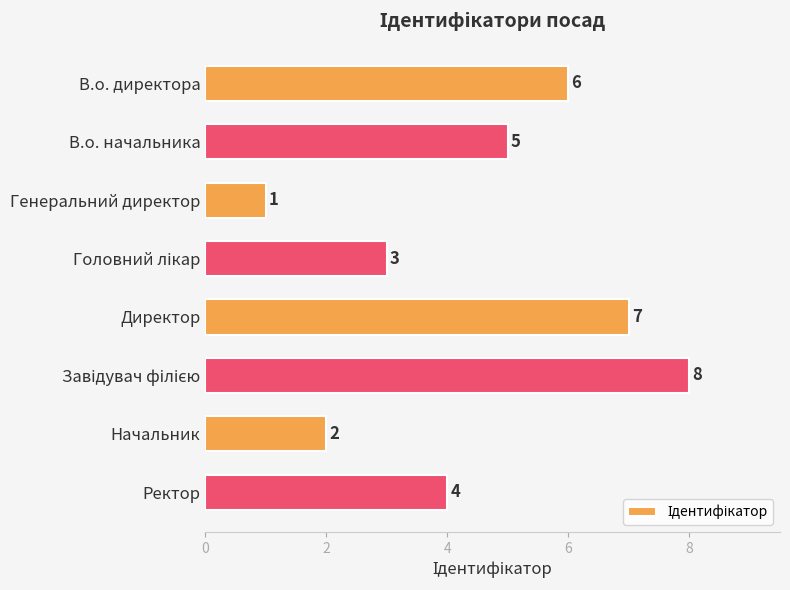

Which has a higher value, Генеральний директор or Директор?

Директор